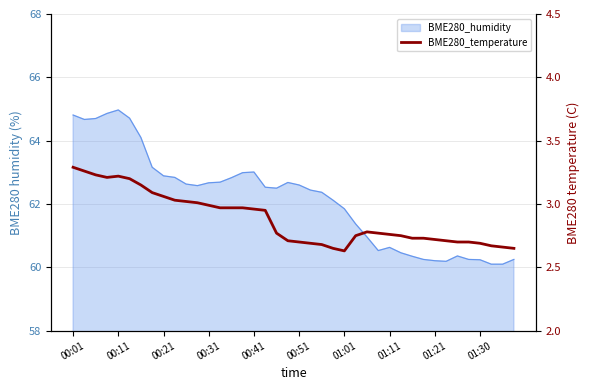

What is the change in value from 15 to 27?

-0.2